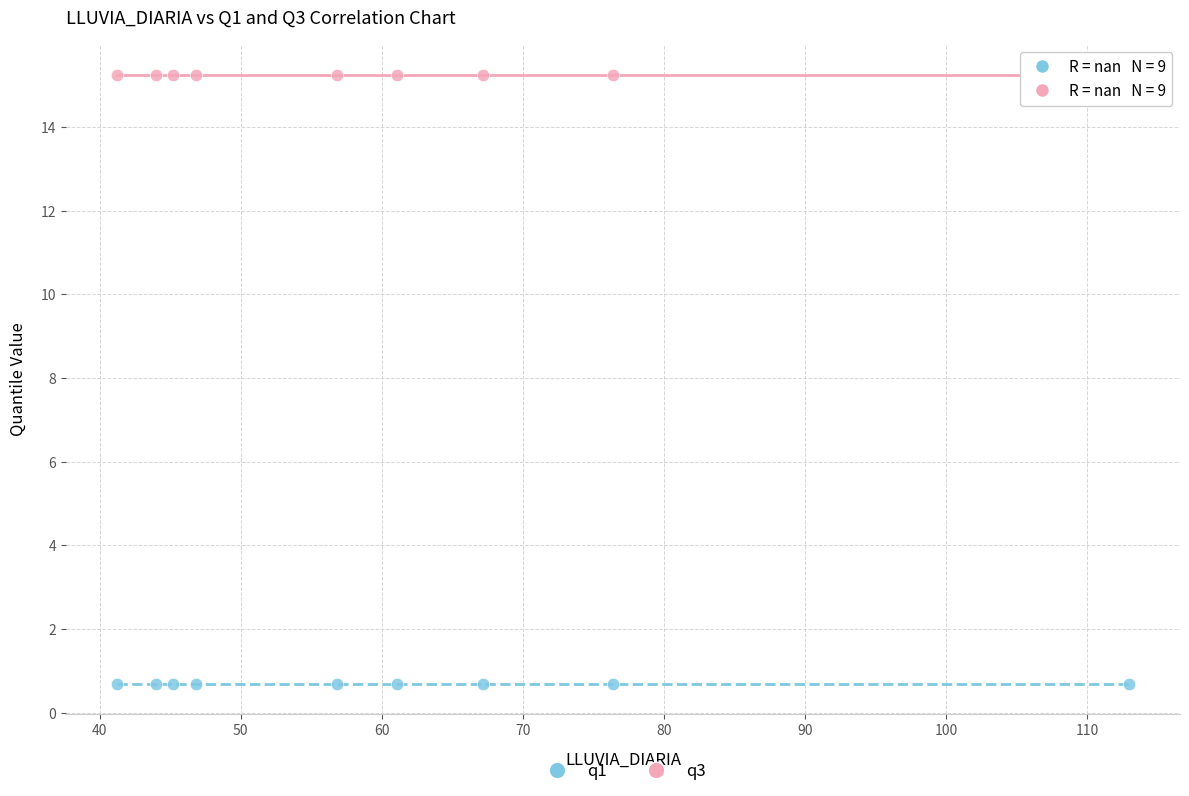

Which series reaches the minimum Y coordinate?

q1